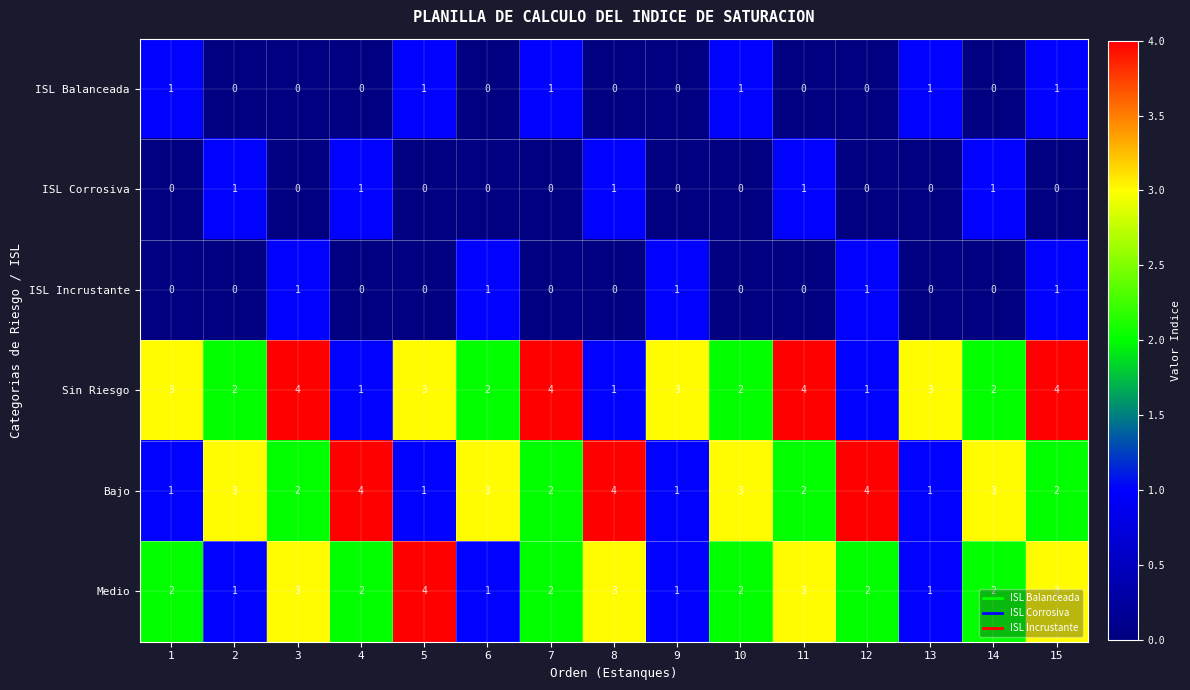

What is the sum of the Medio values at 10 and 5?

6